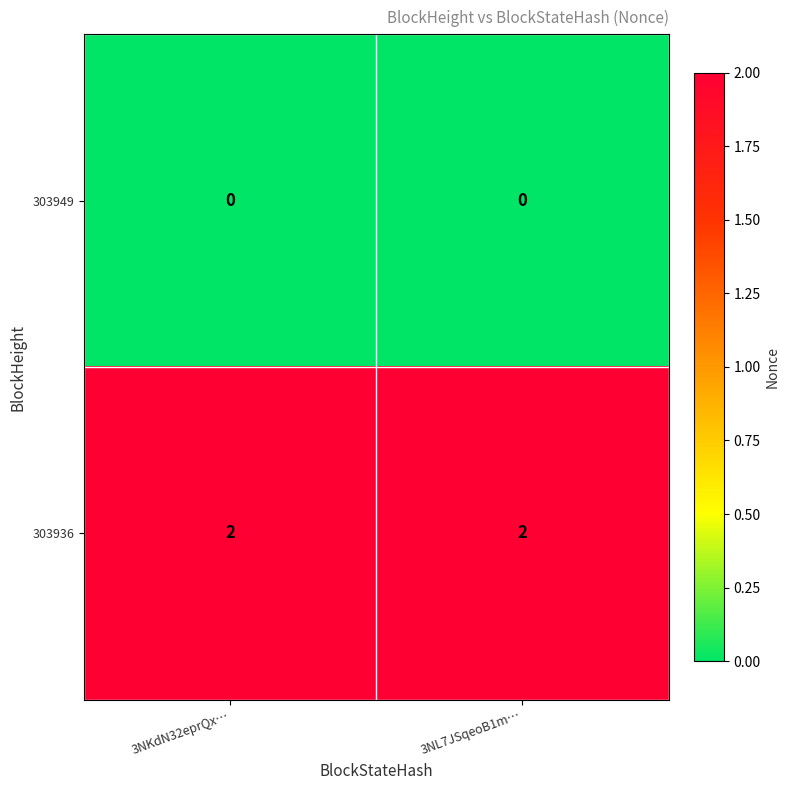

The 303949 series shows 0 at 3NL7JSqeoB1m…. True or false?

True